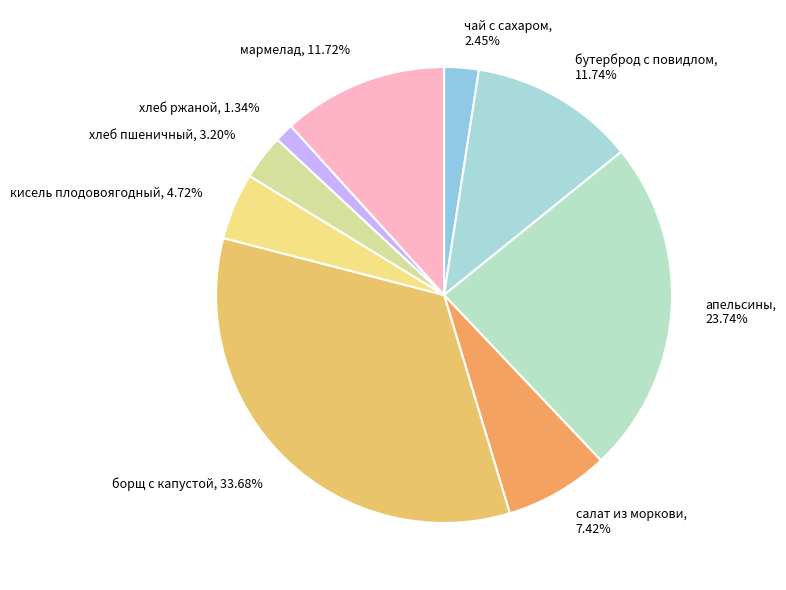

Approximately how many times larger is the value at чай с сахаром compared to борщ с капустой?

0.1